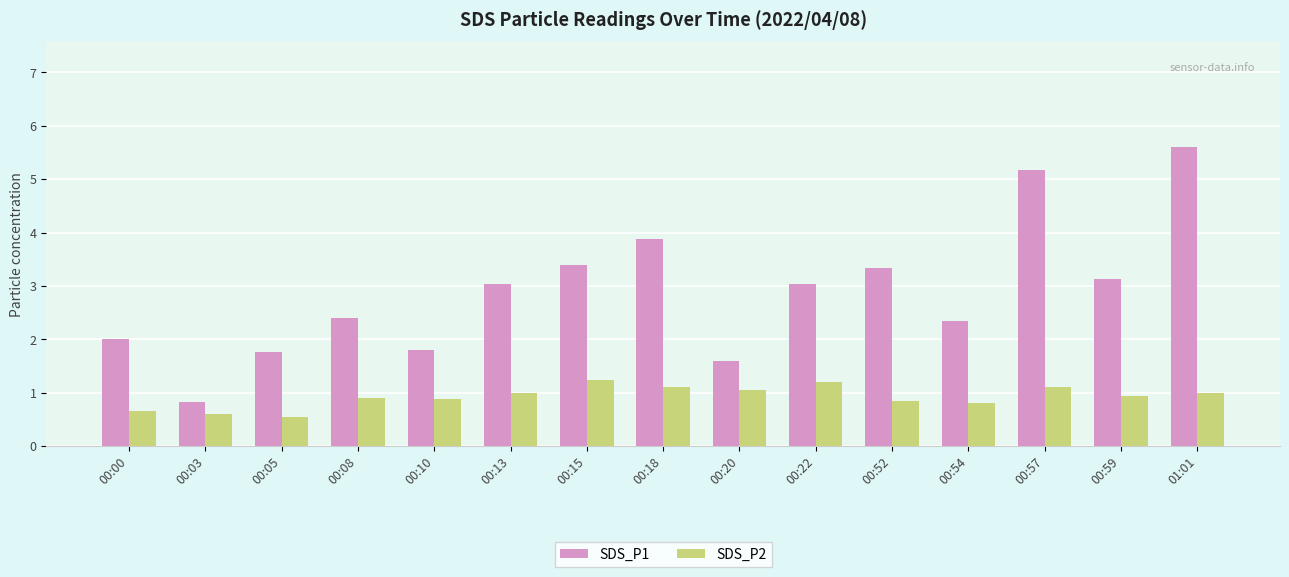

What are all the series names shown in the legend?

SDS_P1, SDS_P2